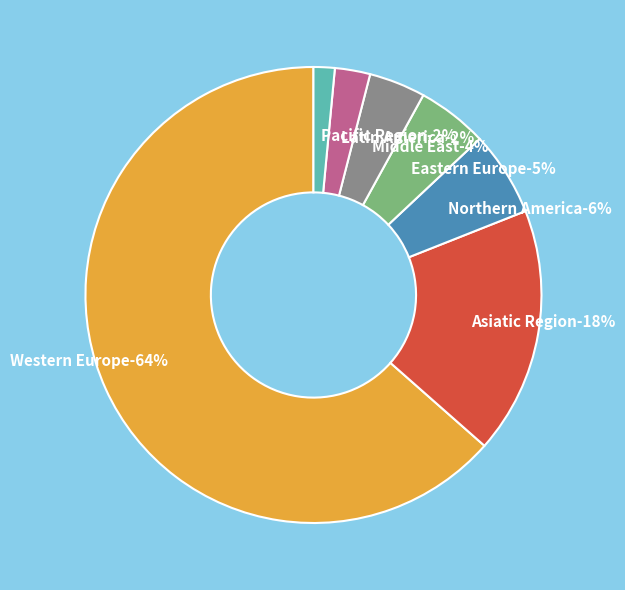

Is the sum of Eastern Europe and Latin America greater than half?

No